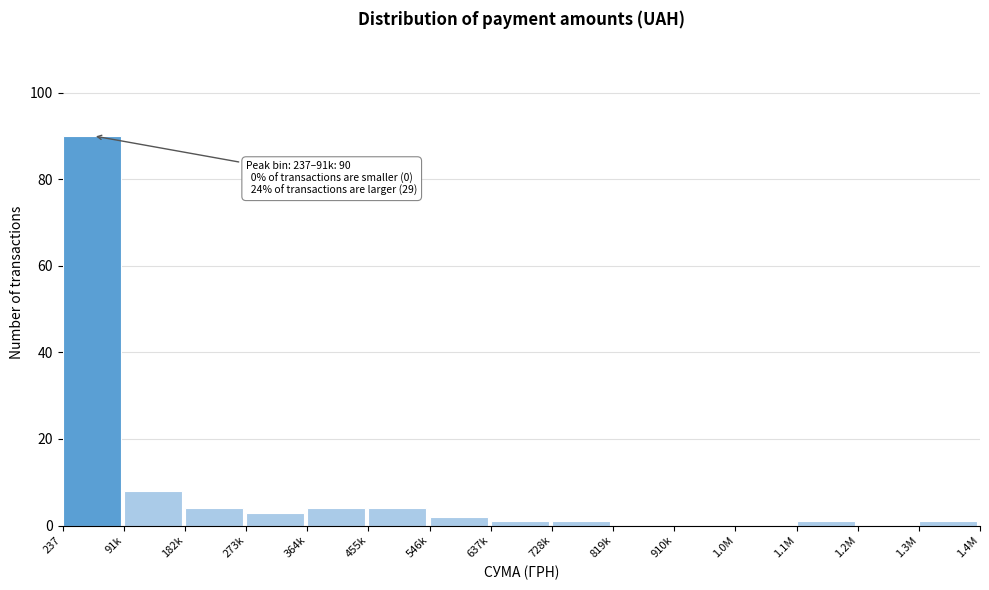

Which has a higher value, 1.2M or 364k?

364k